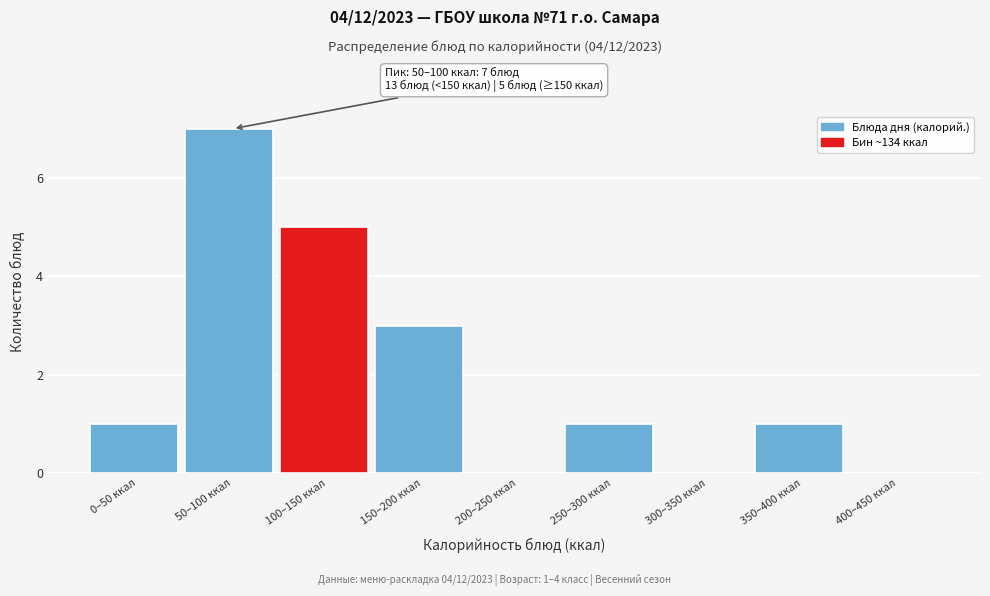

Reading right to left, transcribe all the data shown in this chart.

400–450 ккал=0	350–400 ккал=1	300–350 ккал=0	250–300 ккал=1	200–250 ккал=0	150–200 ккал=3	100–150 ккал=5	50–100 ккал=7	0–50 ккал=1